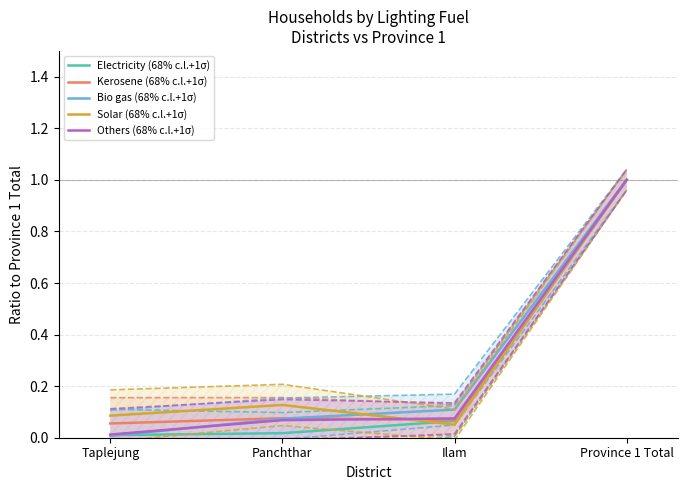

Reading left to right, list all the values displayed in this chart.

Electricity (68% c.l.+1σ): Taplejung=0.0	Panchthar=0.0	Ilam=0.1	Province 1 Total=1.0
Kerosene (68% c.l.+1σ): Taplejung=0.1	Panchthar=0.1	Ilam=0.1	Province 1 Total=1.0
Bio gas (68% c.l.+1σ): Taplejung=0.0	Panchthar=0.1	Ilam=0.1	Province 1 Total=1.0
Solar (68% c.l.+1σ): Taplejung=0.1	Panchthar=0.1	Ilam=0.1	Province 1 Total=1.0
Others (68% c.l.+1σ): Taplejung=0.0	Panchthar=0.1	Ilam=0.1	Province 1 Total=1.0